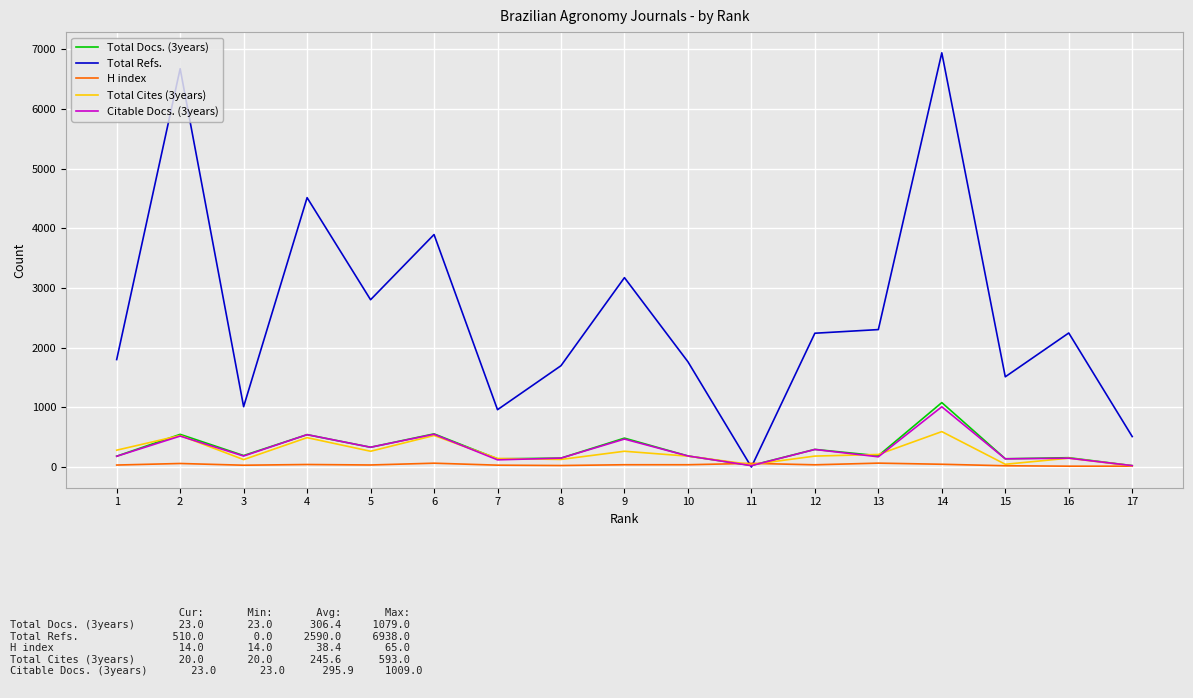

What is the maximum value for Total Refs.?

6938